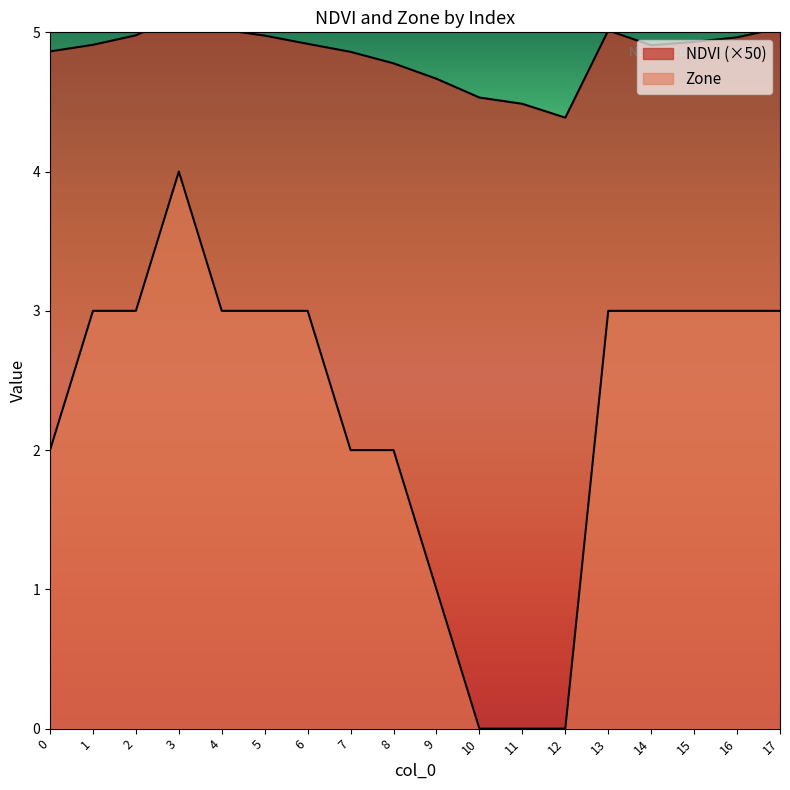

What is the difference between the second highest and second lowest values in the Zone series?

3.0